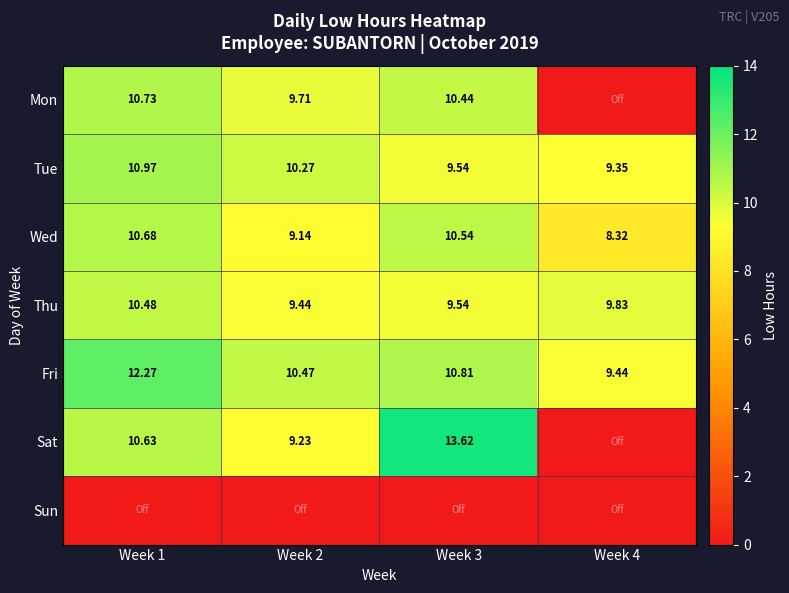

Which has a higher value, Week 2 or Week 3?

Week 3